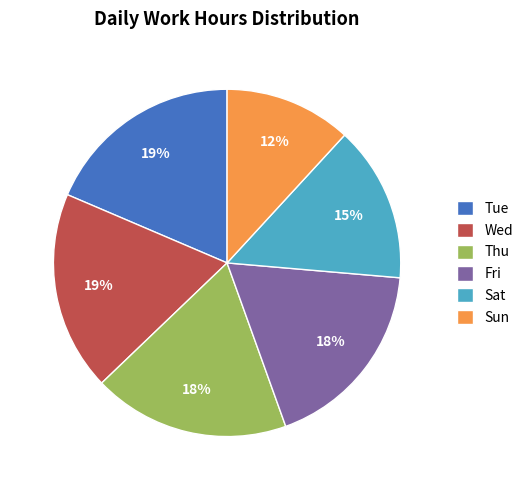

To the nearest percent, what portion does Thu represent?

18%